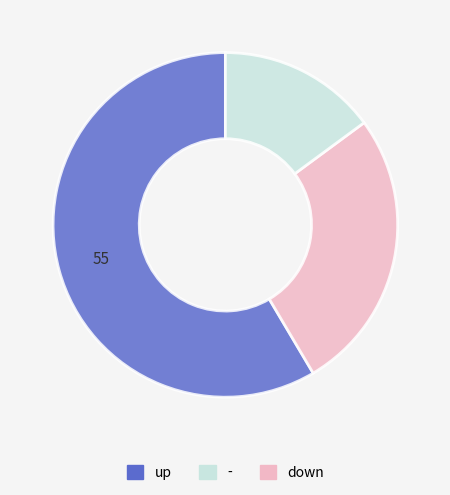

Is there a majority slice in this chart?

Yes